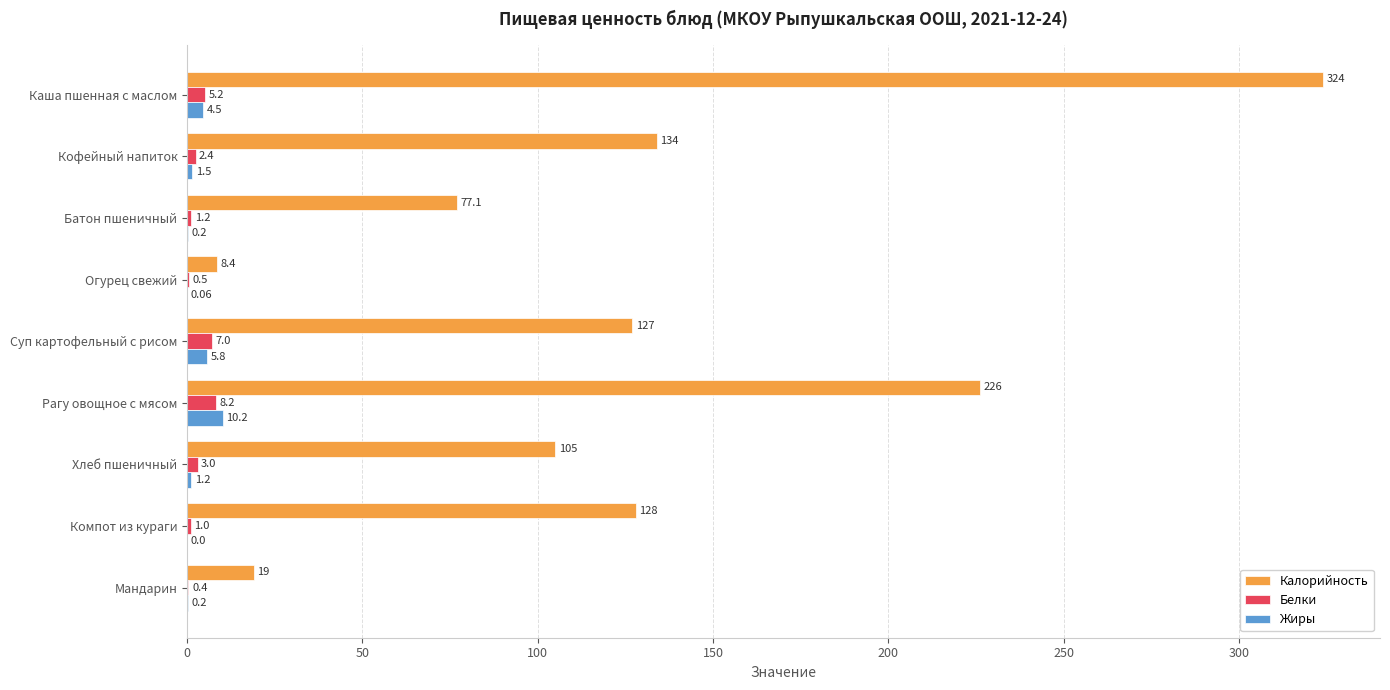

Which series has the largest total across all categories?

Калорийность